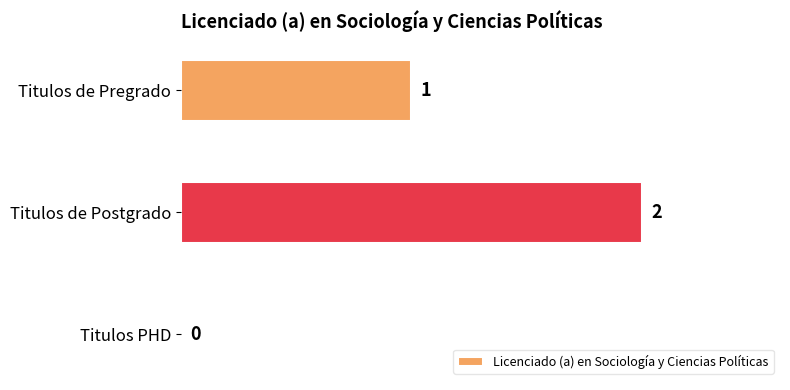

Are the bars horizontal?

Yes